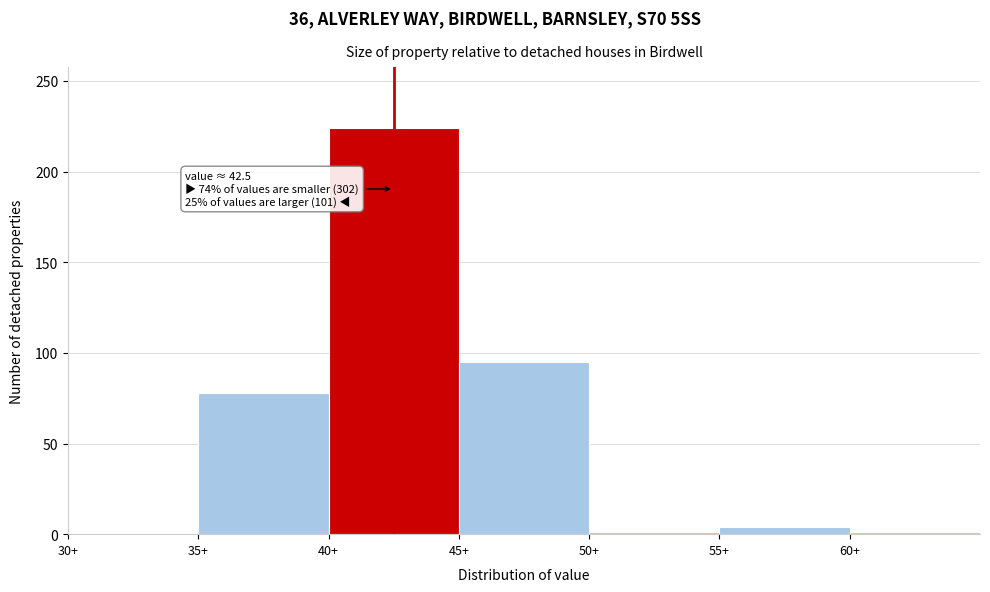

Which range on the x-axis has the tallest bar?

40 to 45